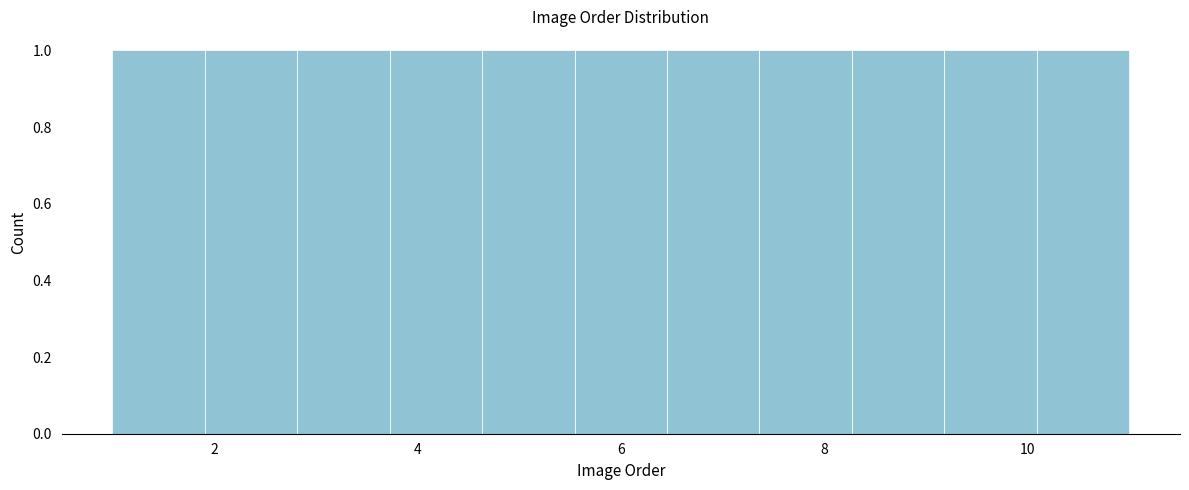

Reading left to right, transcribe this chart: for each bar, give the range it covers on the x-axis and its height. Neither the bar edges nor the heights are printed on the chart, so give them approximately, as read against the axes.

1.0 to 2.0: 1
2.0 to 2.8: 1
2.8 to 3.8: 1
3.8 to 4.6: 1
4.6 to 5.6: 1
5.6 to 6.4: 1
6.4 to 7.4: 1
7.4 to 8.2: 1
8.2 to 9.2: 1
9.2 to 10.0: 1
10.0 to 11.0: 1